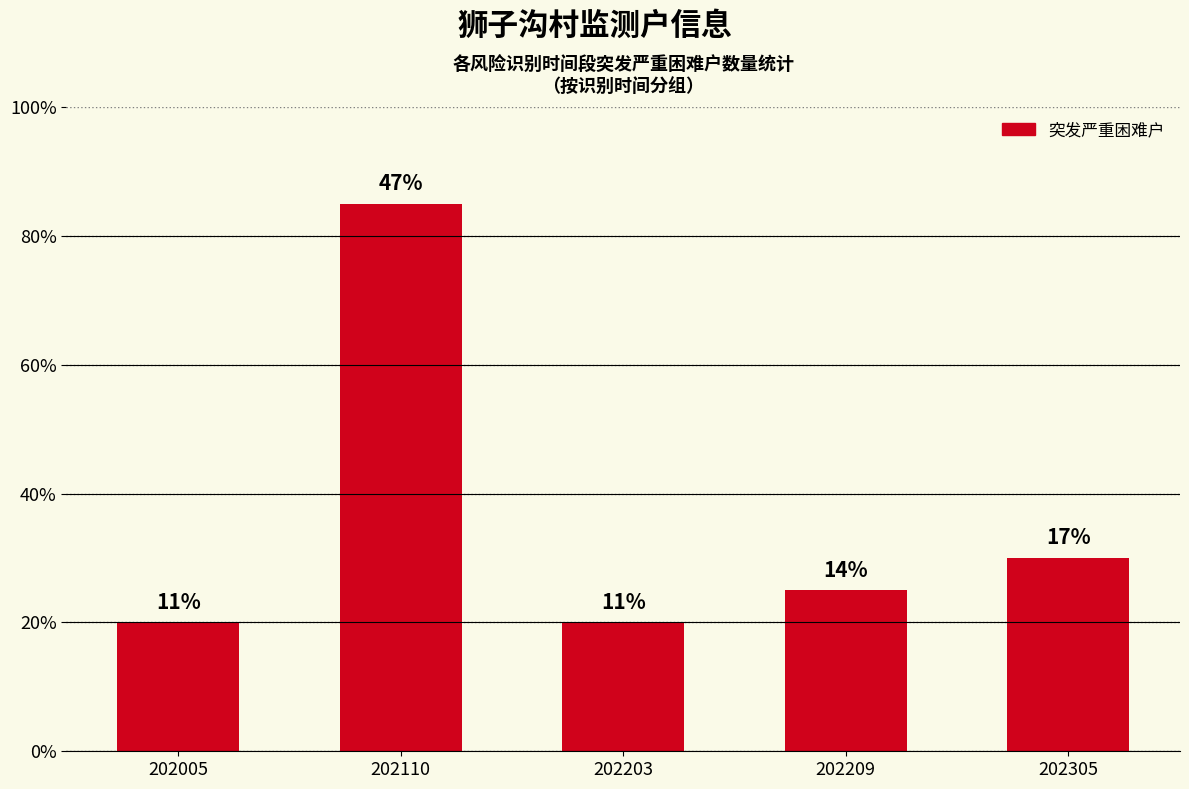

Are the bars horizontal?

No